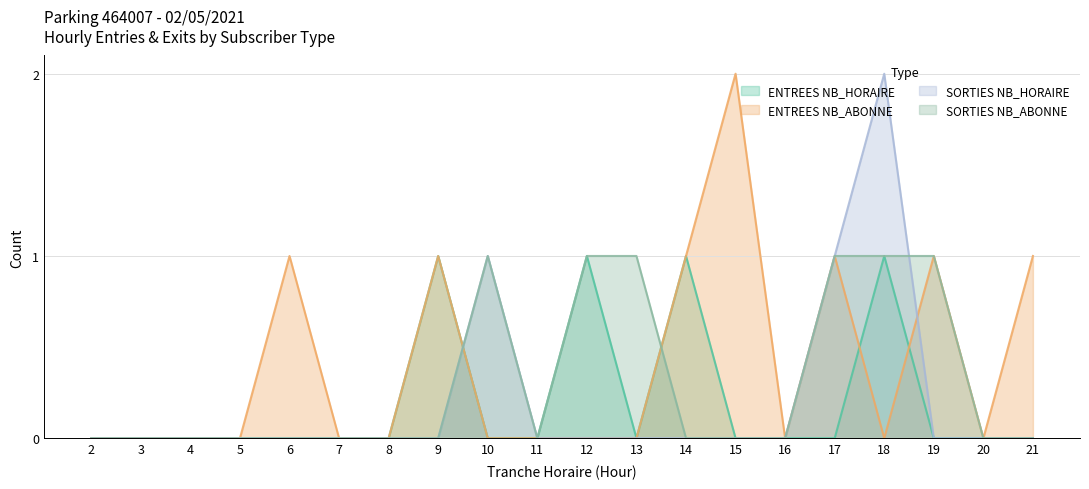

What is the spread (max minus min) of values at 14?

1